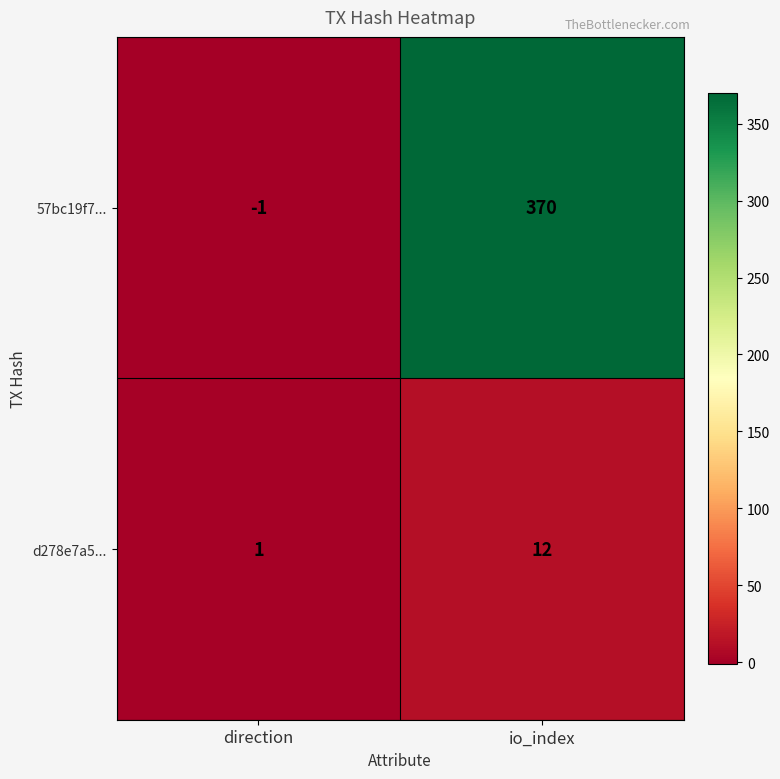

At which label does d278e7a5... reach its minimum?

direction